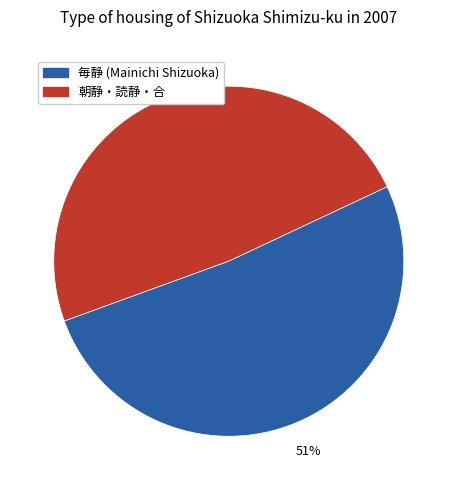

To the nearest percent, what is the average slice percentage?

50%